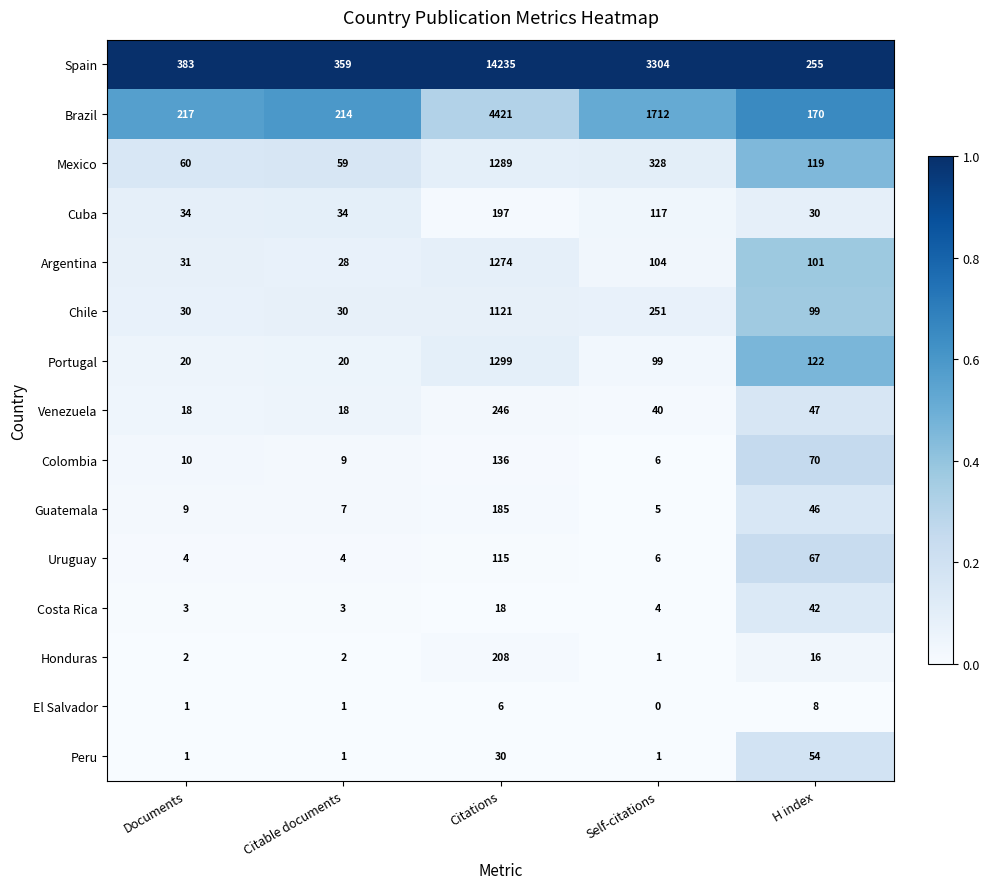

What is the total value across all series at Citable documents?

789